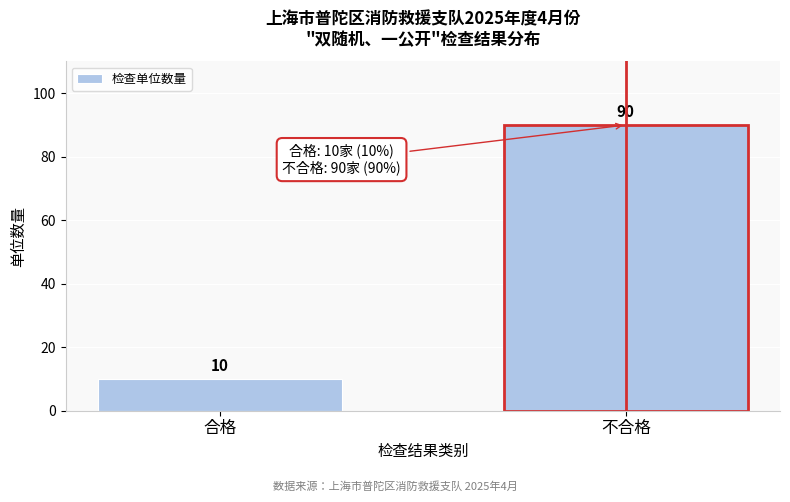

Reading left to right, list all the values displayed in this chart.

合格=10	不合格=90